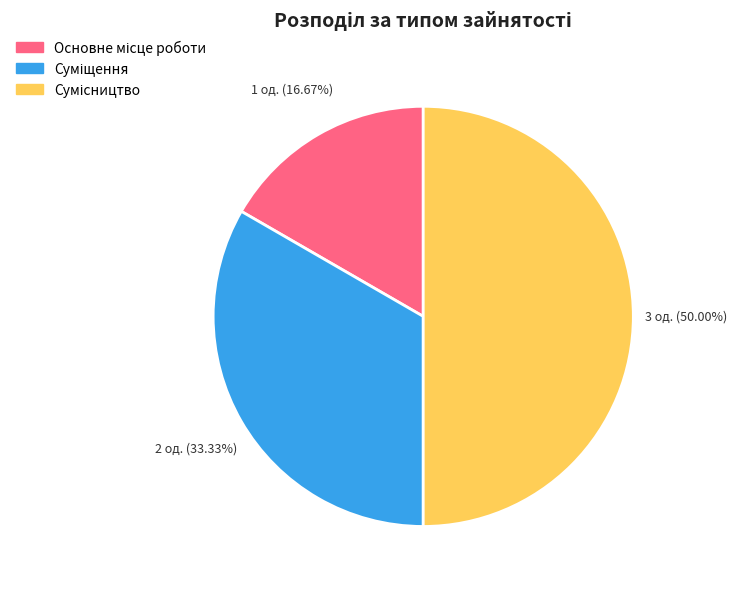

Does Суміщення represent more than half of the total?

No